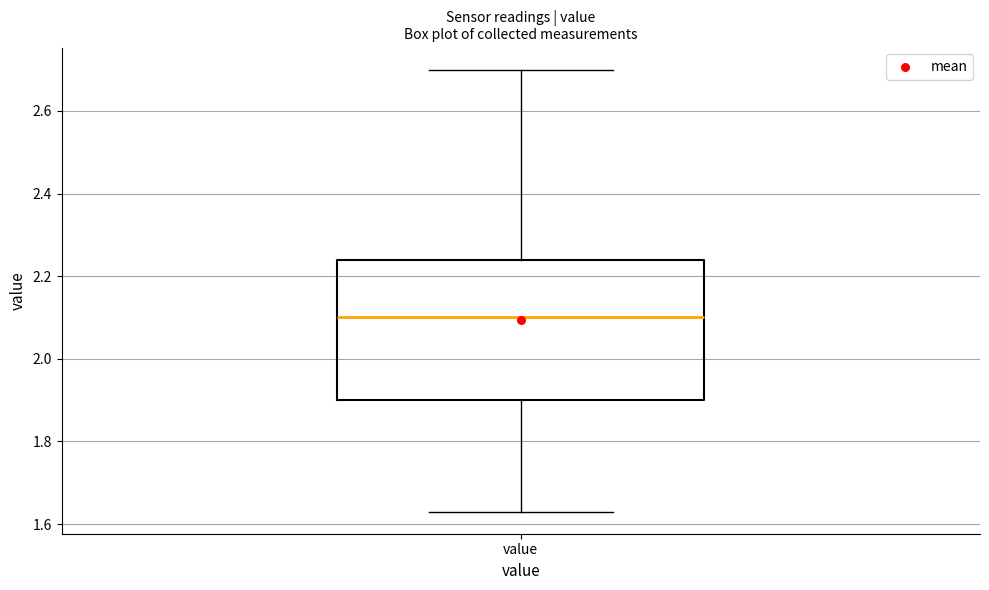

Where does the upper whisker of the box for value end on the y-axis? The values are not printed on the chart, so give them approximately, as read against the axis.

2.70